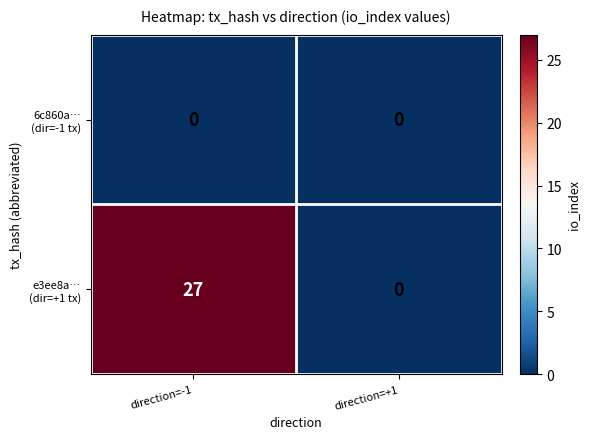

Which category has the highest value across all series?

direction=-1